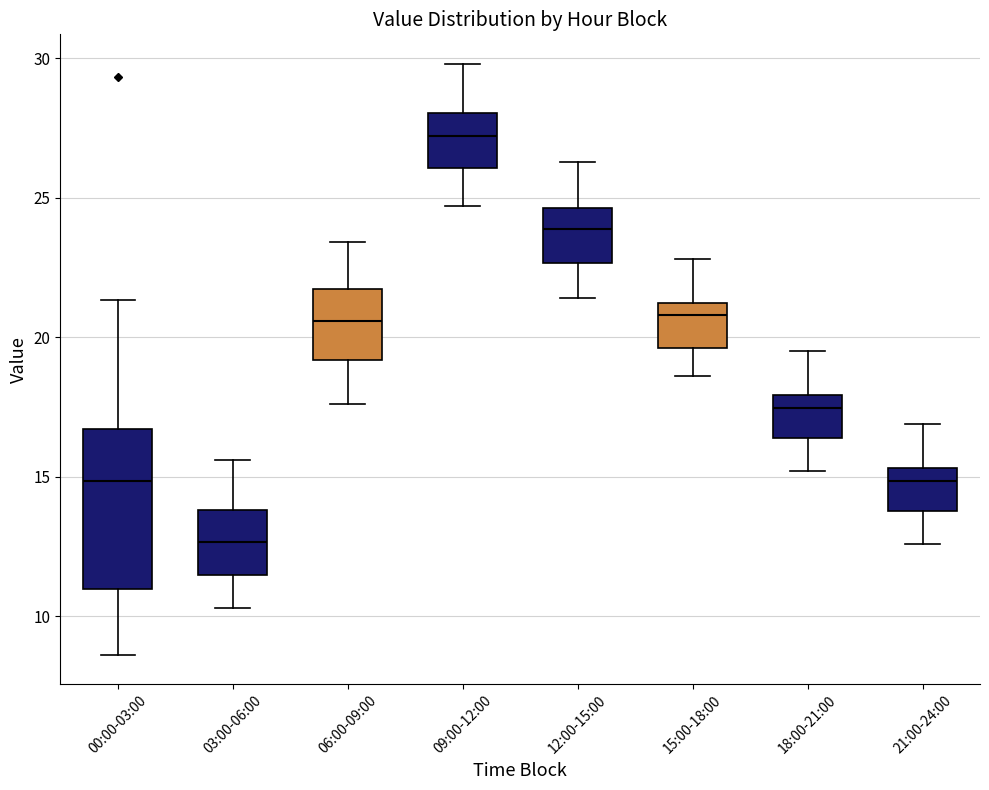

Where is the lower edge of the box for 06:00-09:00 on the y-axis? The values are not printed on the chart, so give them approximately, as read against the axis.

19.0